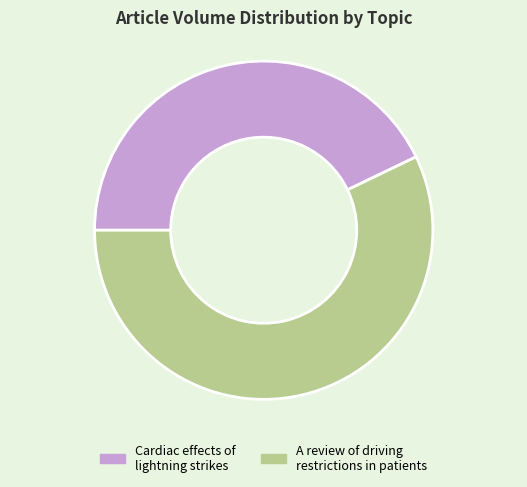

What is the ratio of the value at A review of driving restrictions in patients to the value at Cardiac effects of lightning strikes?

1.3